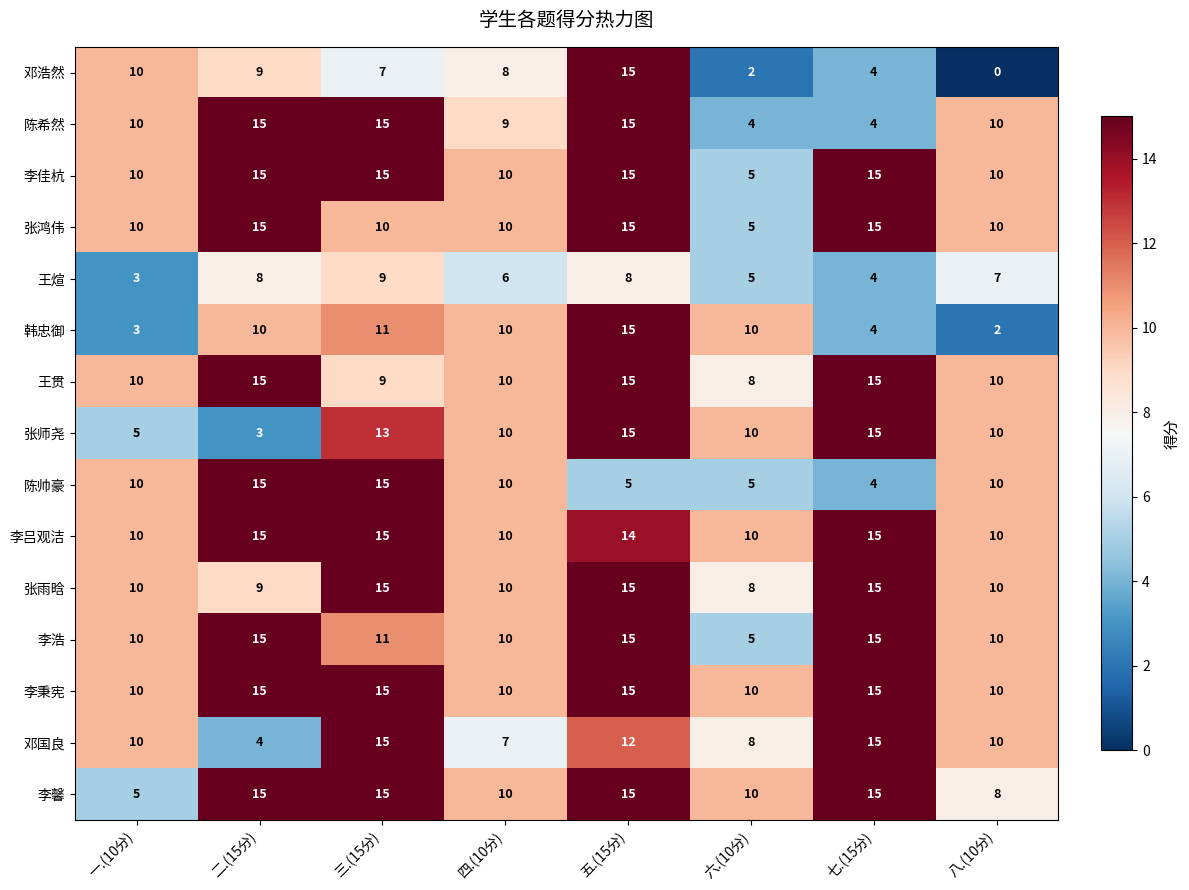

What is the spread (max minus min) of values at 四.(10分)?

4